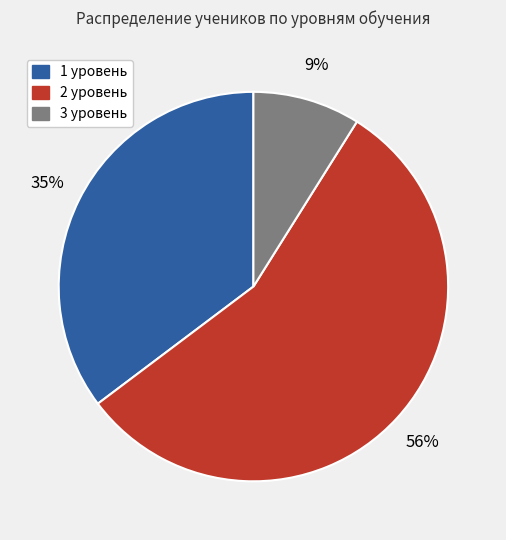

Between 2 уровень and 3 уровень, which is larger?

2 уровень